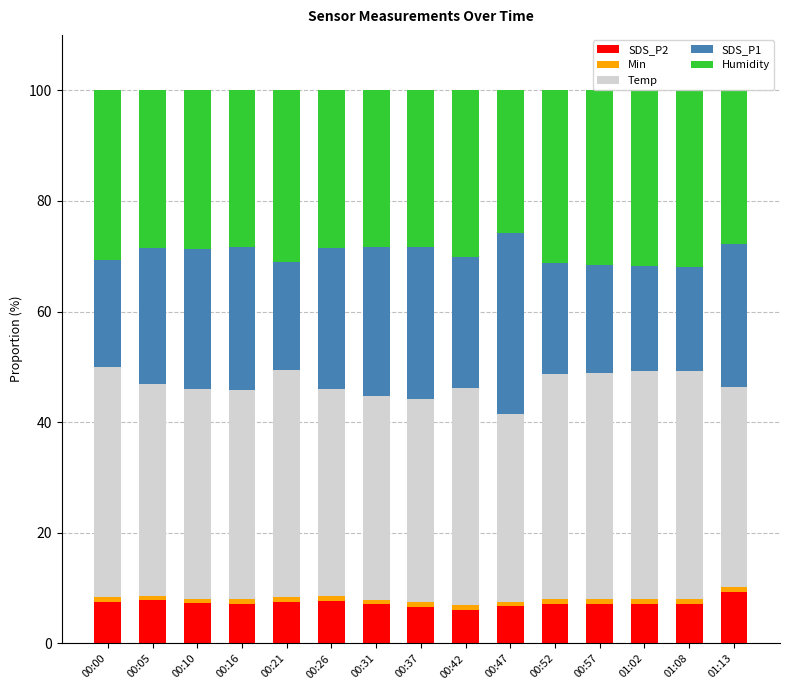

The SDS_P2 series shows 7.8 at 00:05. True or false?

True